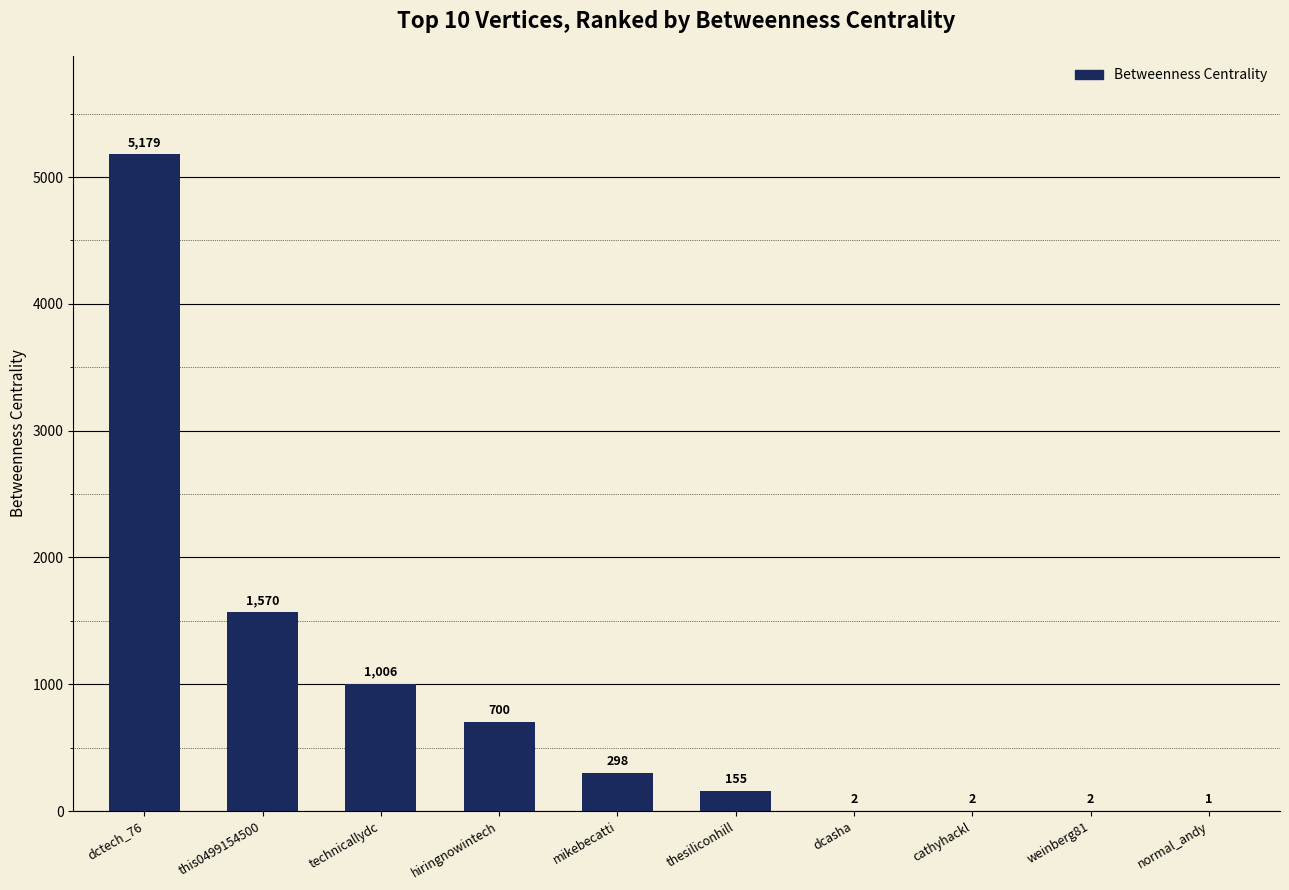

What is the sum of the values at cathyhackl and dcasha?

4.0